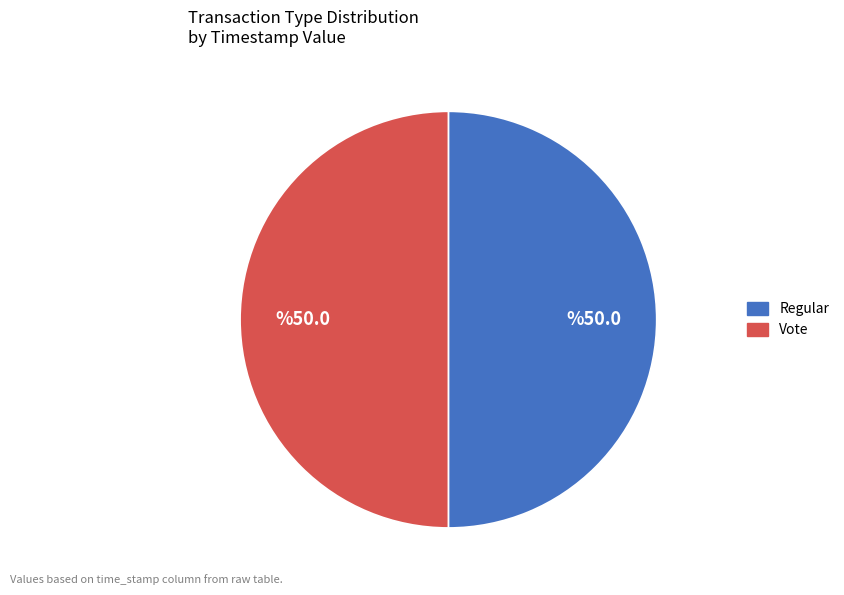

Combined, do Vote and Regular account for over 50%?

Yes